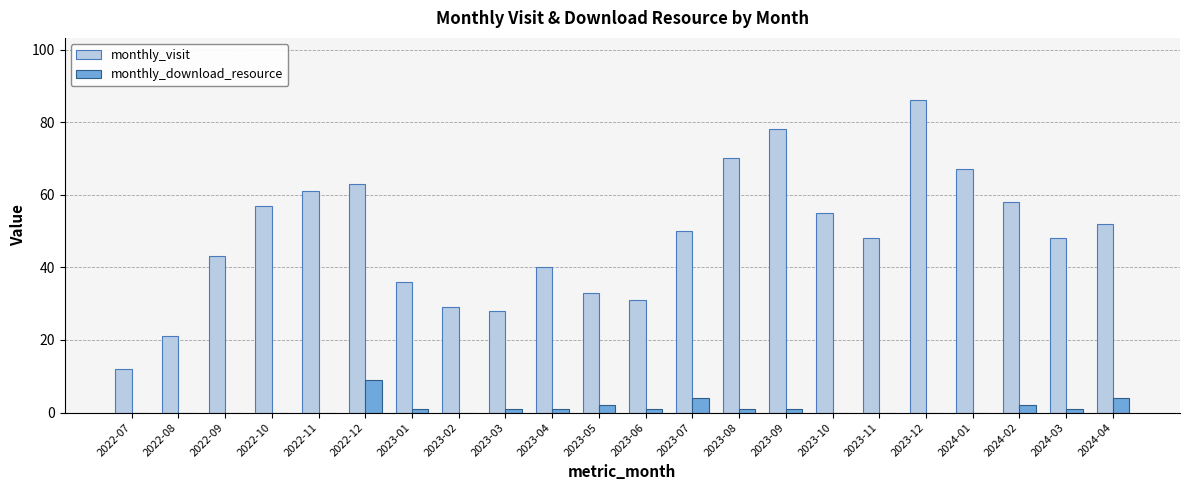

Reading left to right, list all the values displayed in this chart.

monthly_visit: 12	21	43	57	61	63	36	29	28	40	33	31	50	70	78	55	48	86	67	58	48	52
monthly_download_resource: 0	0	0	0	0	9	1	0	1	1	2	1	4	1	1	0	0	0	0	2	1	4